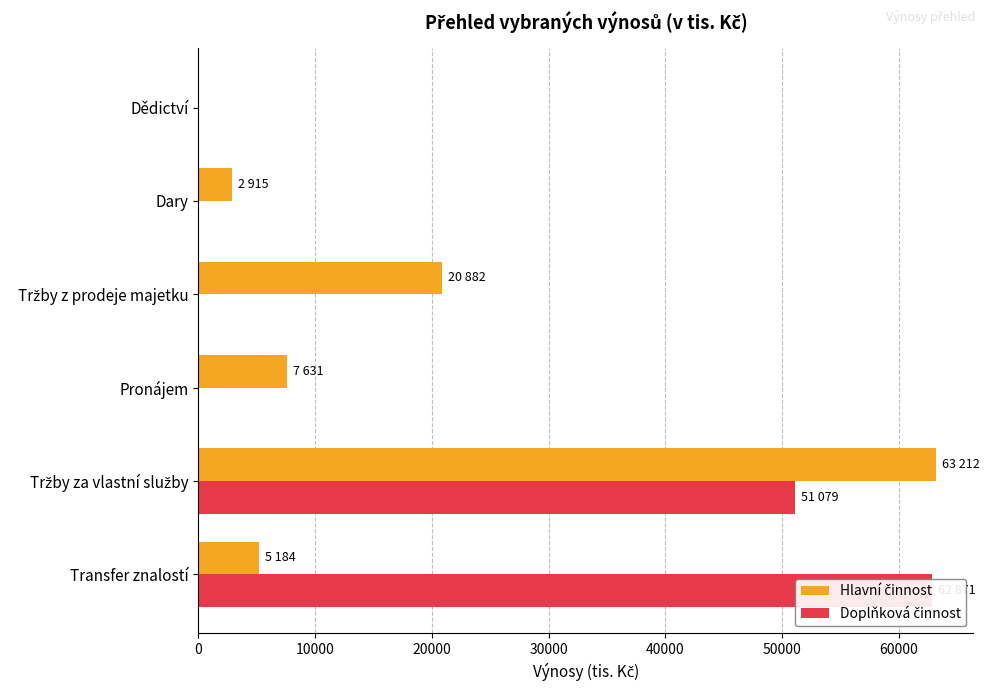

Reading left to right, what are all the values shown in this chart?

Hlavní činnost: 0=5184	10000=63212	20000=7631	30000=20882	40000=2915	50000=0
Doplňková činnost: 0=62871	10000=51079	20000=0	30000=0	40000=0	50000=0